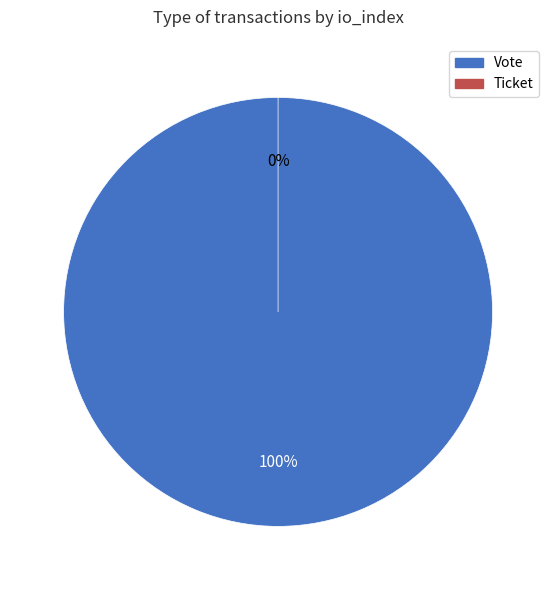

To the nearest percent, what is the average slice percentage?

50%